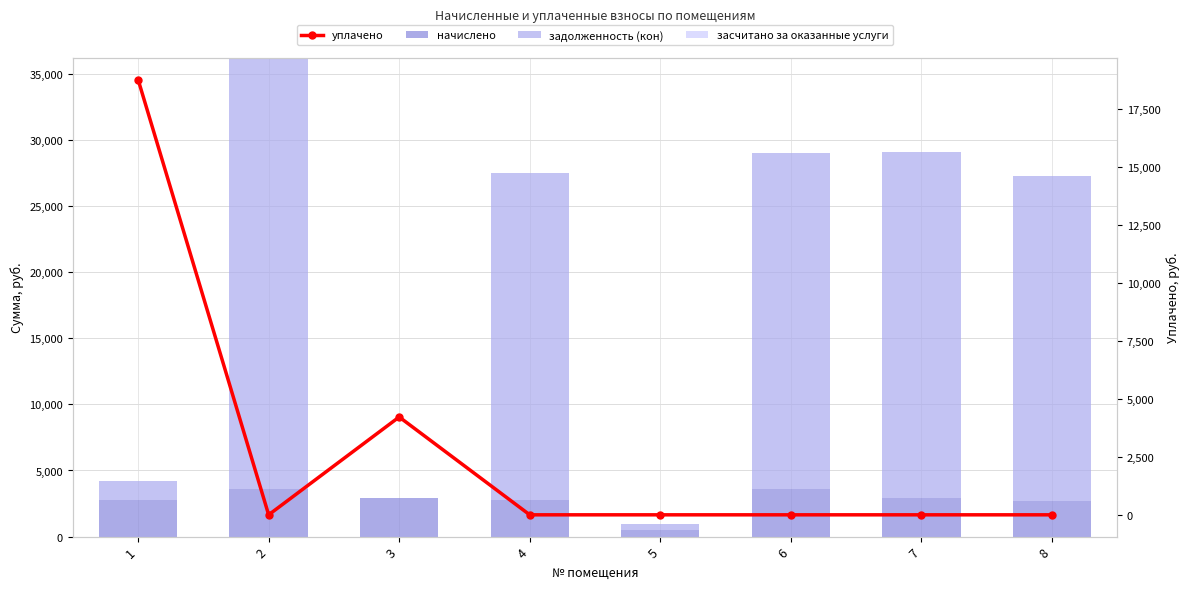

What are all the series names shown in the legend?

начислено, задолженность (кон), засчитано за оказанные услуги, уплачено